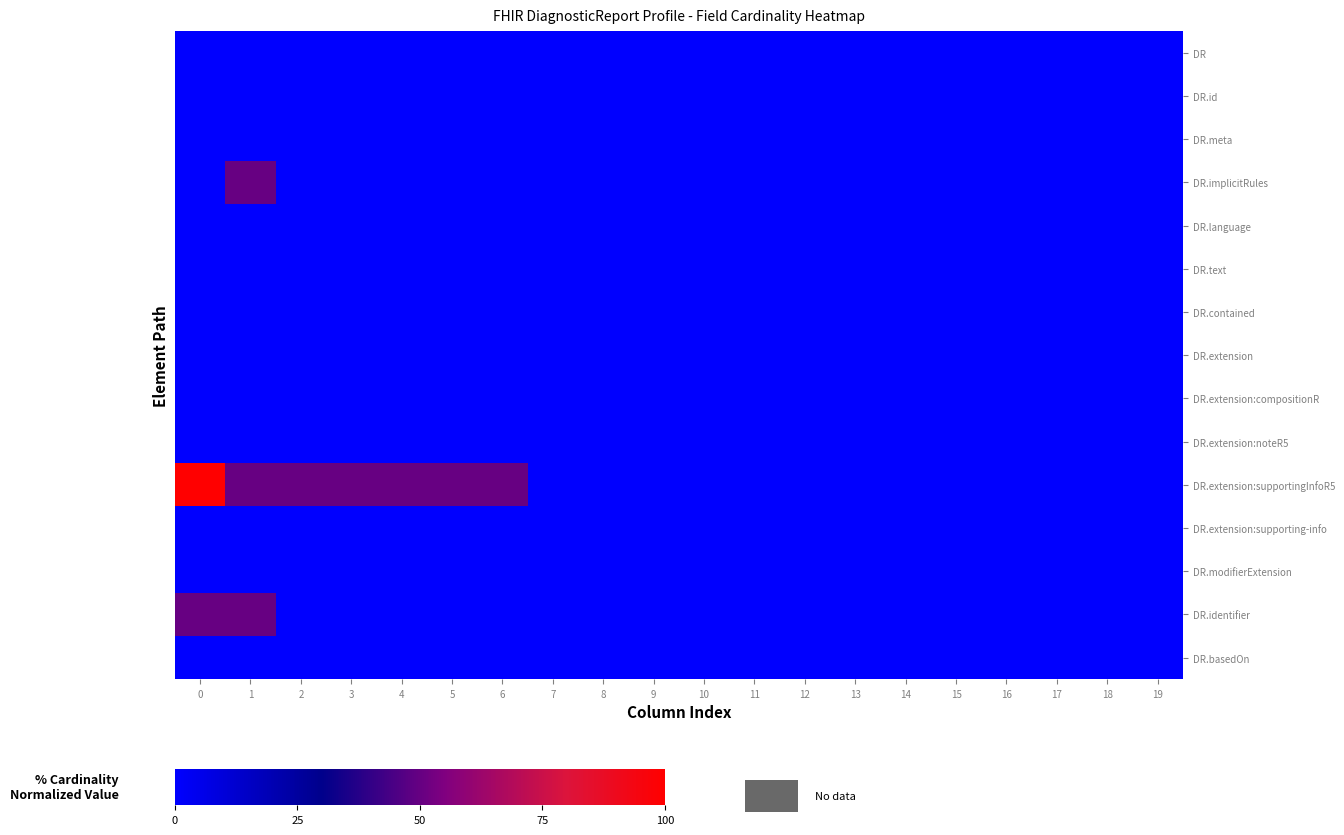

Which series has the widest spread of values?

DR.extension:supportingInfoR5